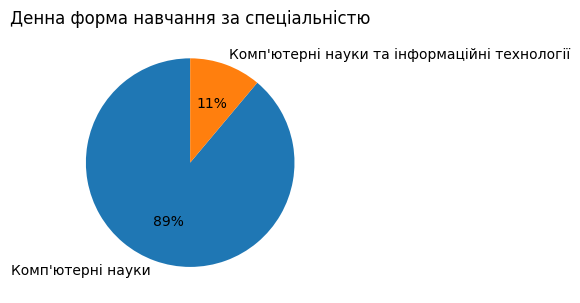

What is the largest slice in the pie chart?

Комп'ютерні науки